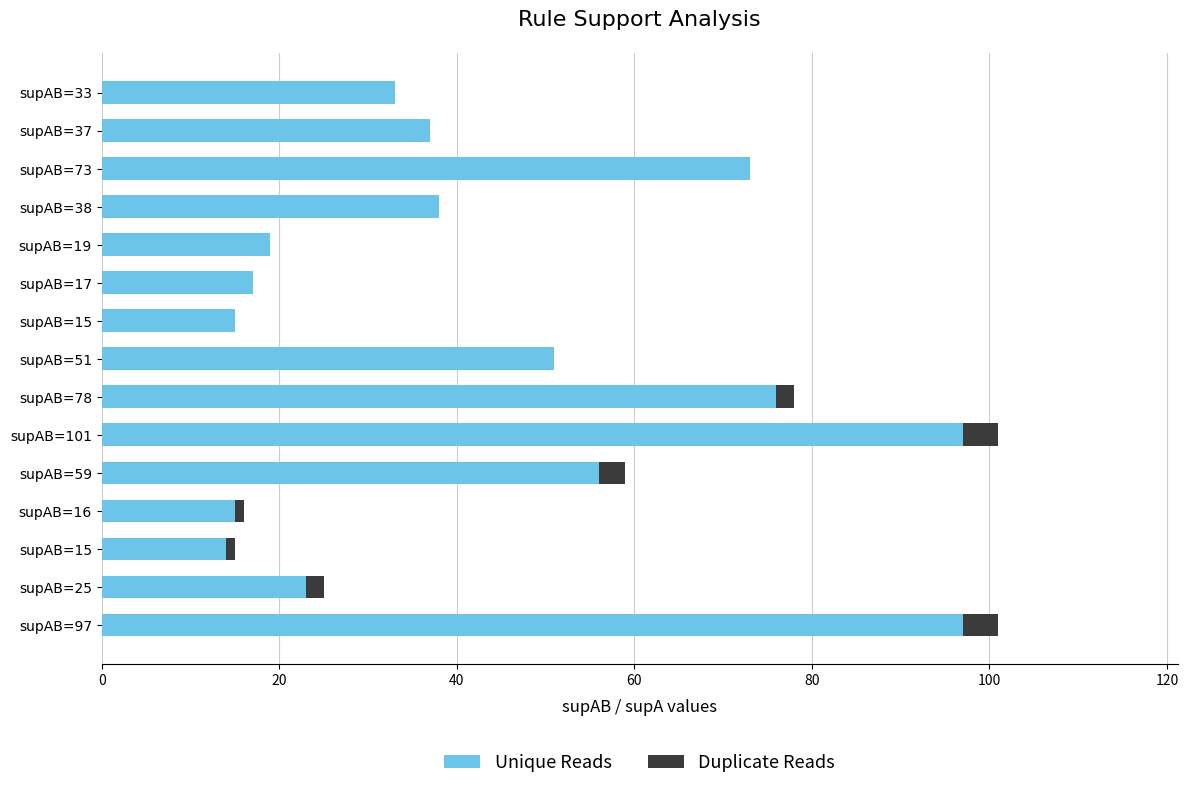

List the series in order of their overall mean, lowest first.

Duplicate Reads, Unique Reads